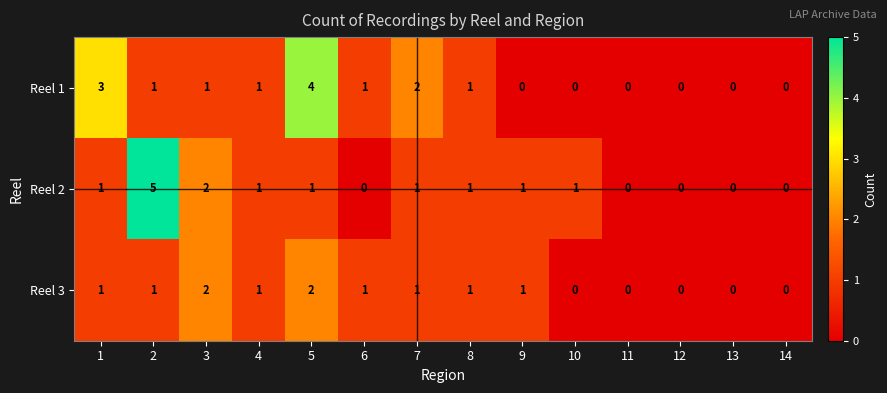

What is the difference between the maximum and minimum values in the Reel 1 series?

4